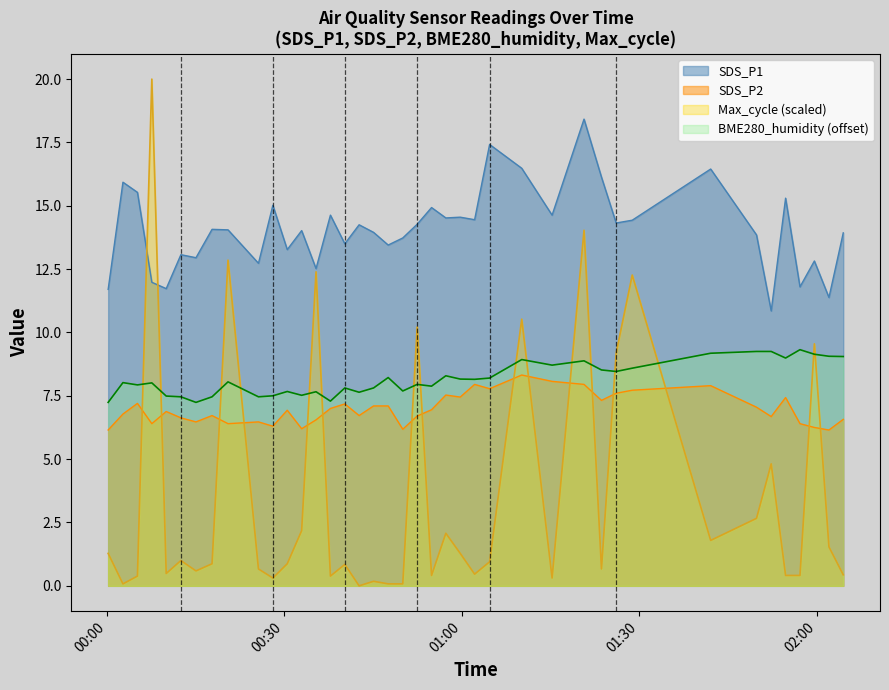

What is the difference between the highest and lowest values at 2021/12/21 00:25:37?

12.1